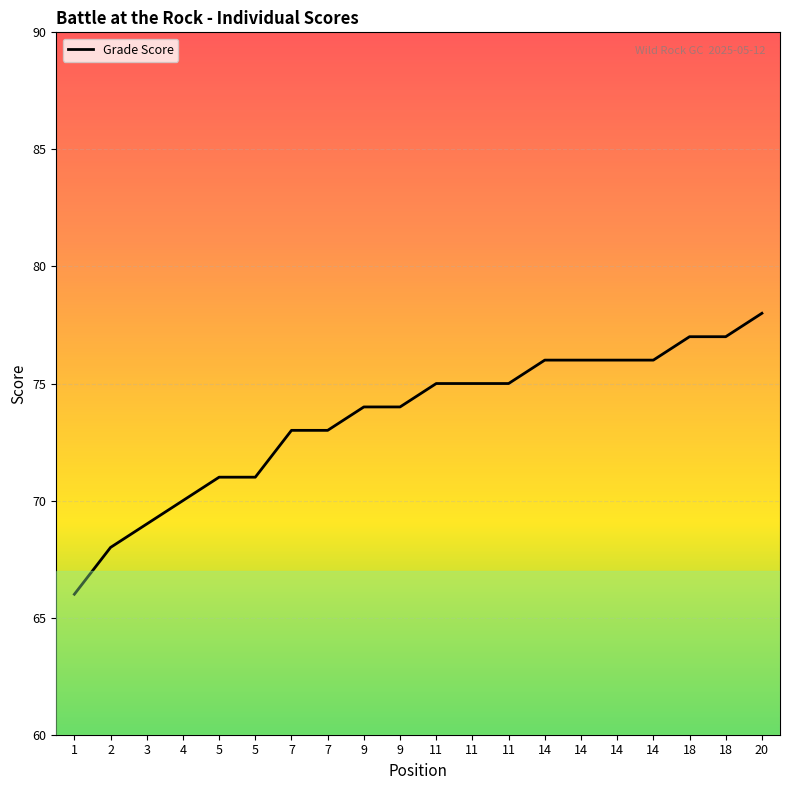

What is the value of the 2nd point from the left?

68